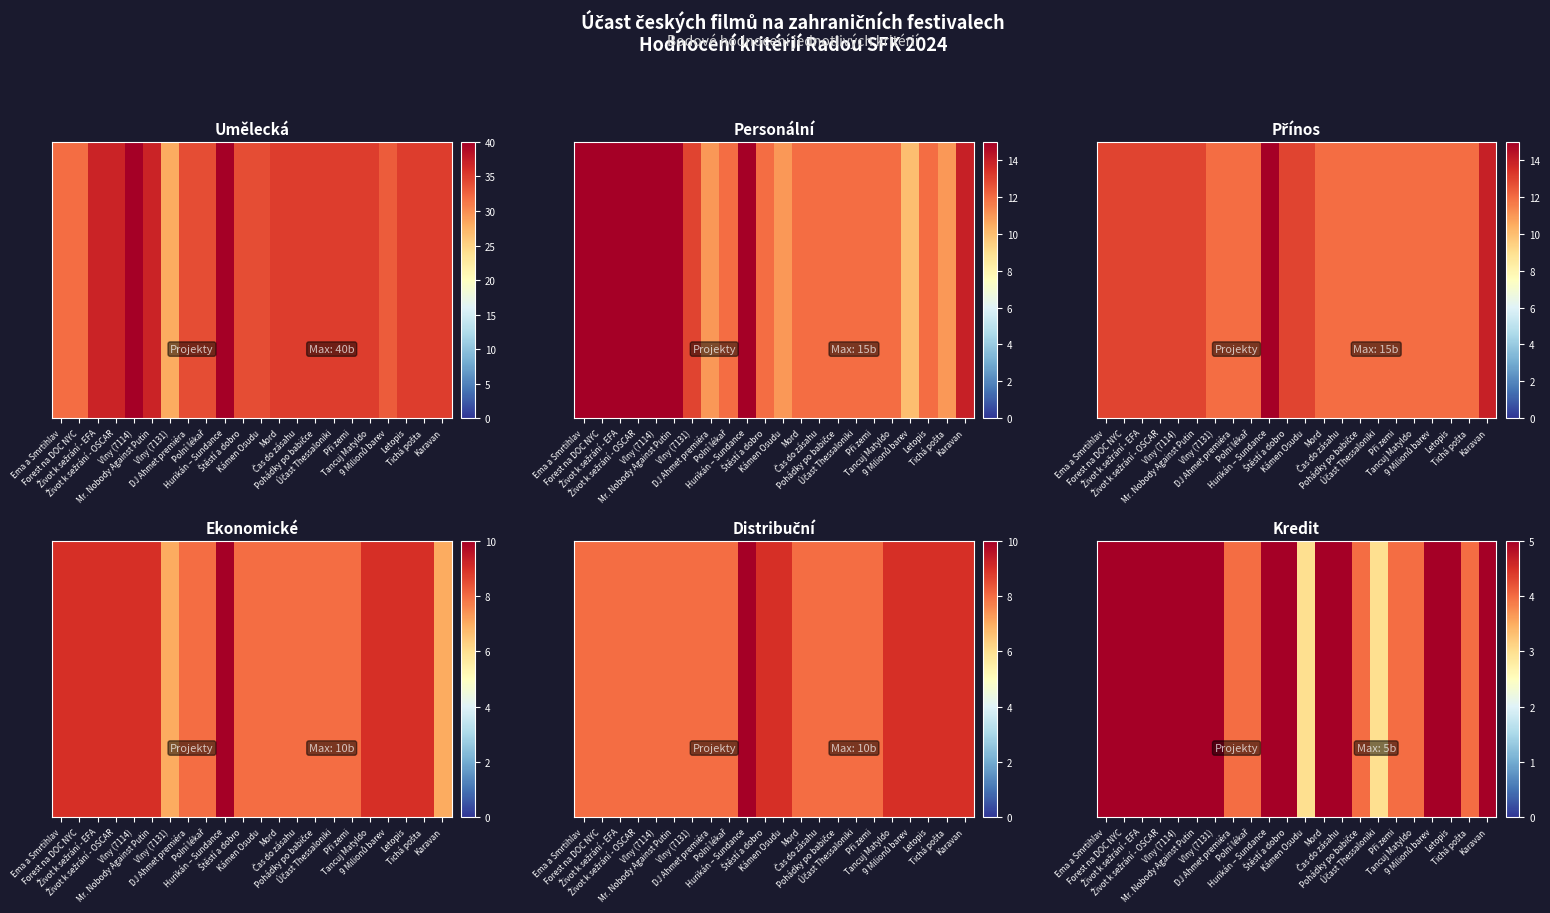

How many distinct data groups are displayed?

1